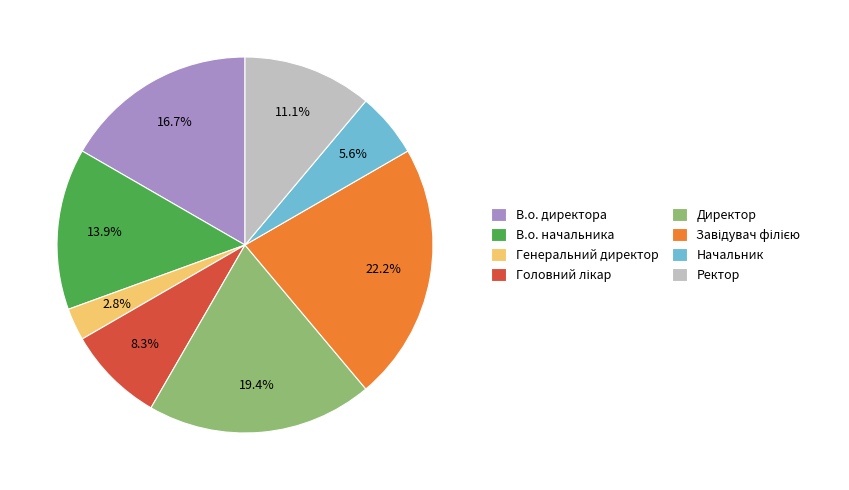

Is there any slice that represents more than half of the pie?

No